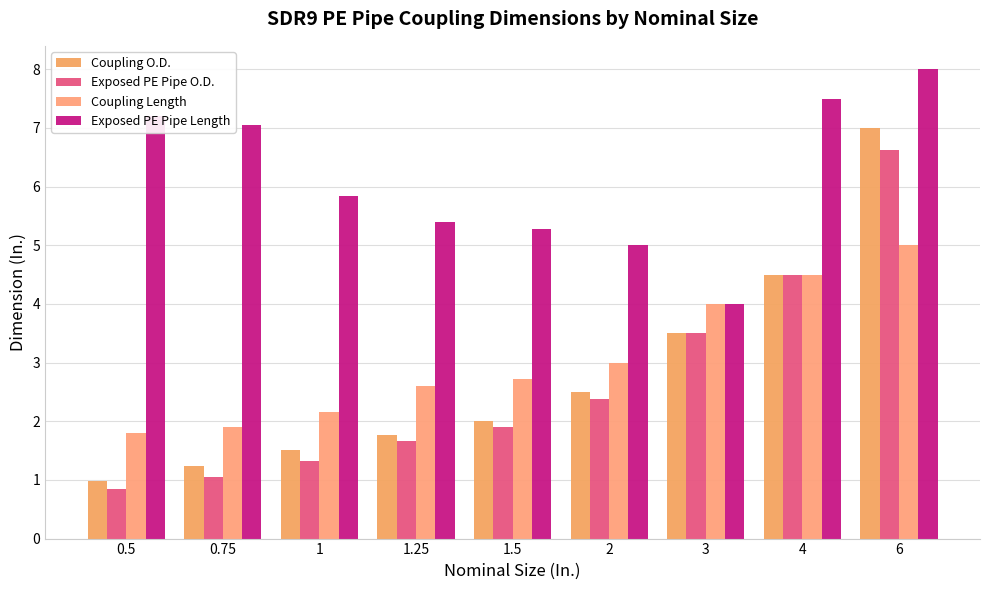

What is the label of the 6th bar from the right?

1.25